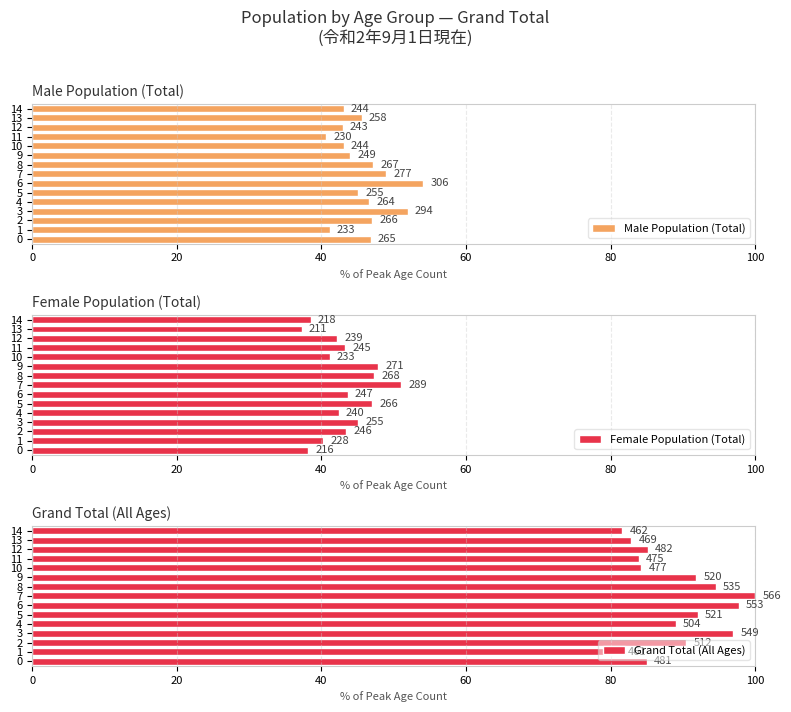

What is the difference between the maximum and minimum values in the Grand Total (All Ages) series?

18.6